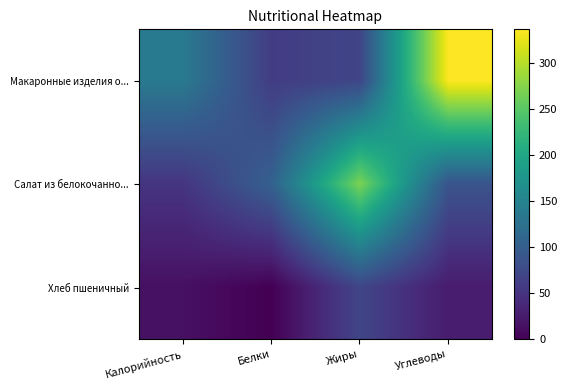

Between Калорийность and Углеводы, which is larger?

Углеводы